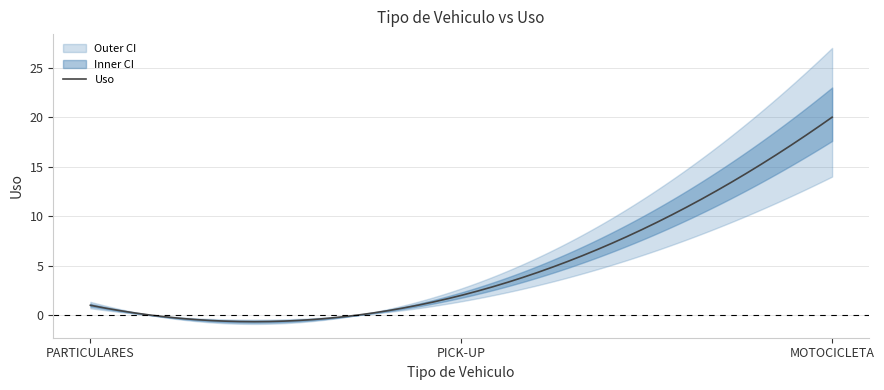

How many series are shown in this chart?

1